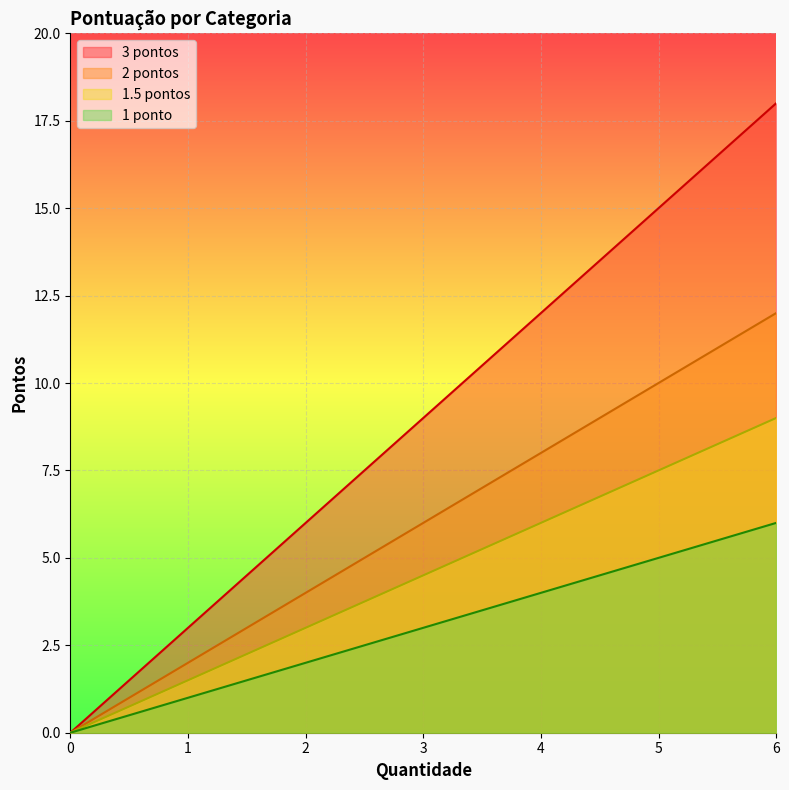

At how many categories does at least one series exceed 2?

6